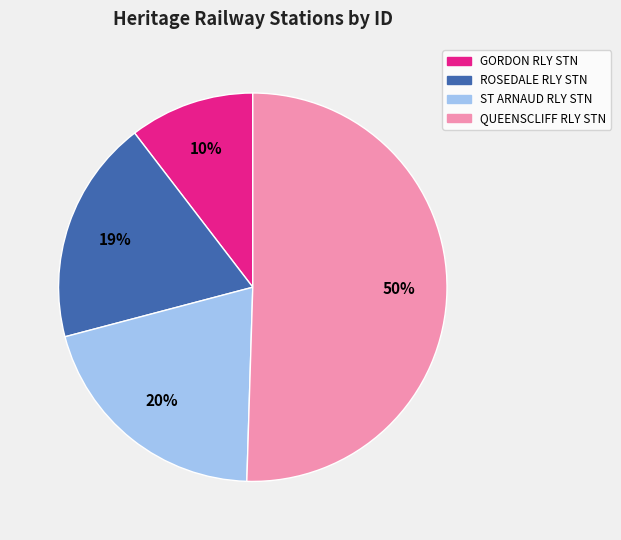

How many slices are in this pie chart?

4